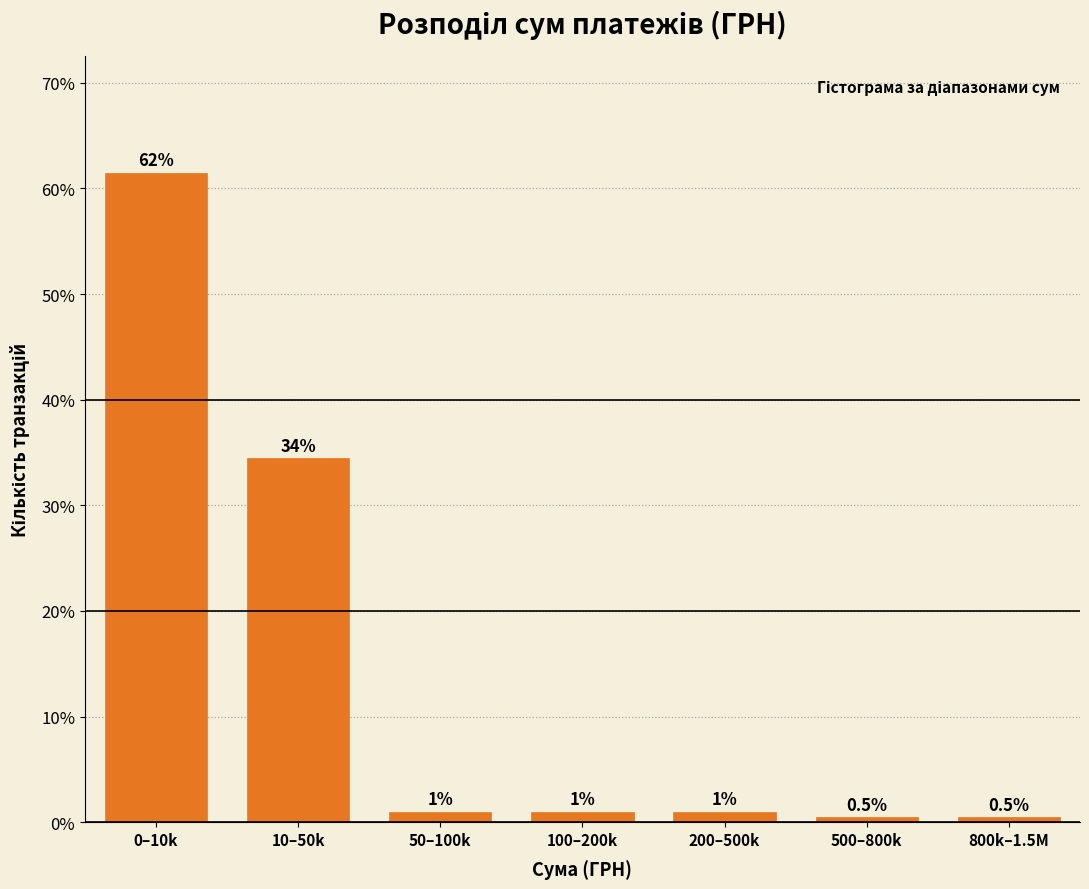

Reading left to right, list all the values displayed in this chart.

61.5	34.5	1.0	1.0	1.0	0.5	0.5